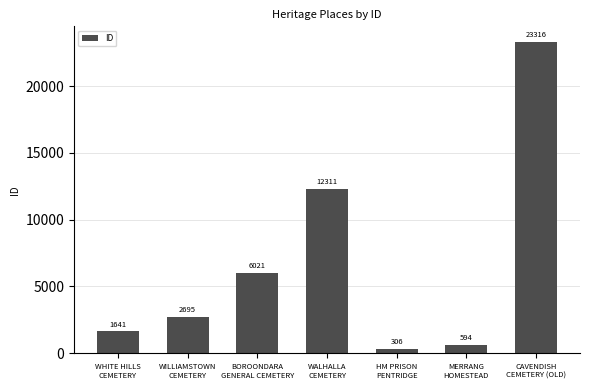

Rank the categories by value from highest to lowest.

CAVENDISH
CEMETERY (OLD), WALHALLA
CEMETERY, BOROONDARA
GENERAL CEMETERY, WILLIAMSTOWN
CEMETERY, WHITE HILLS
CEMETERY, MERRANG
HOMESTEAD, HM PRISON
PENTRIDGE